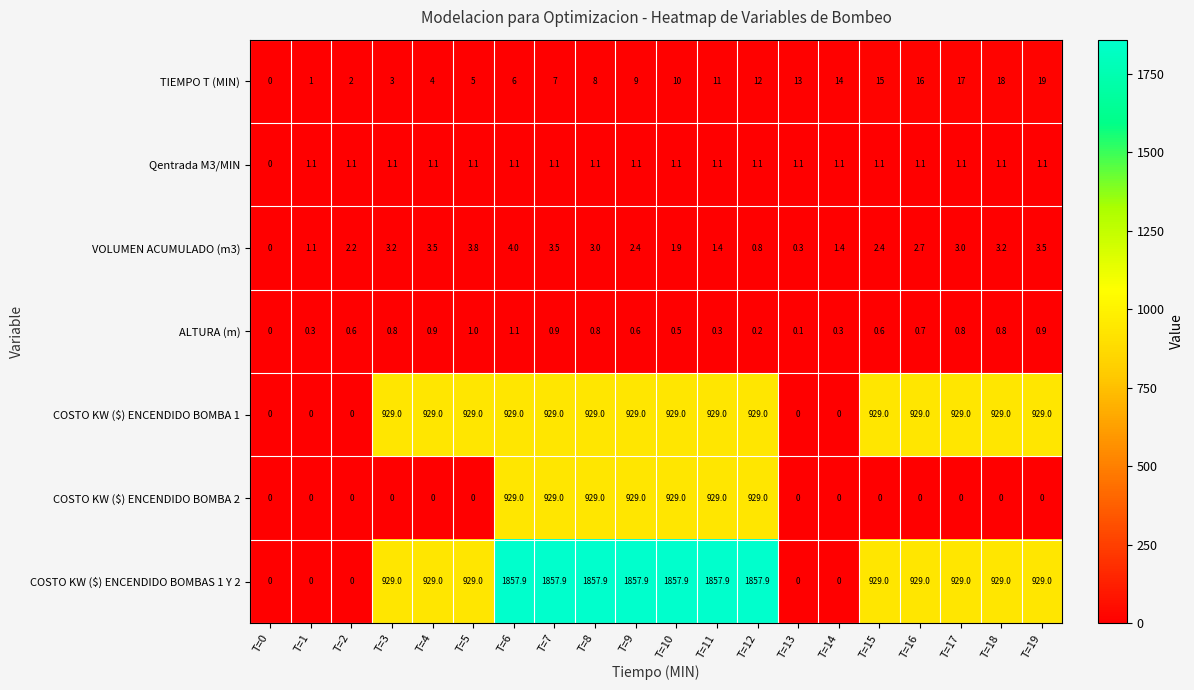

What is the difference between the maximum and minimum values in the COSTO KW ($) ENCENDIDO BOMBA 2 series?

929.0